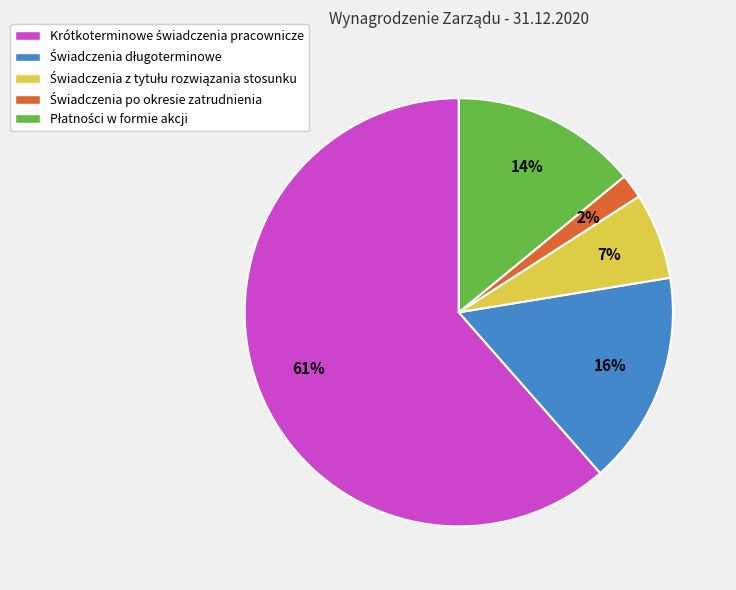

To the nearest percent, what is the average slice percentage?

20%